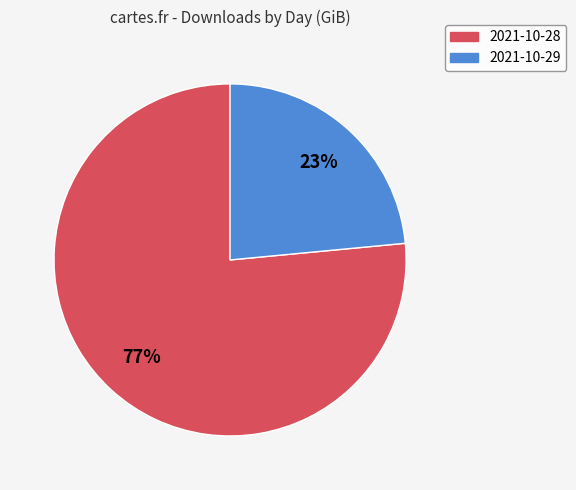

Rank the categories by value from lowest to highest.

2021-10-29, 2021-10-28